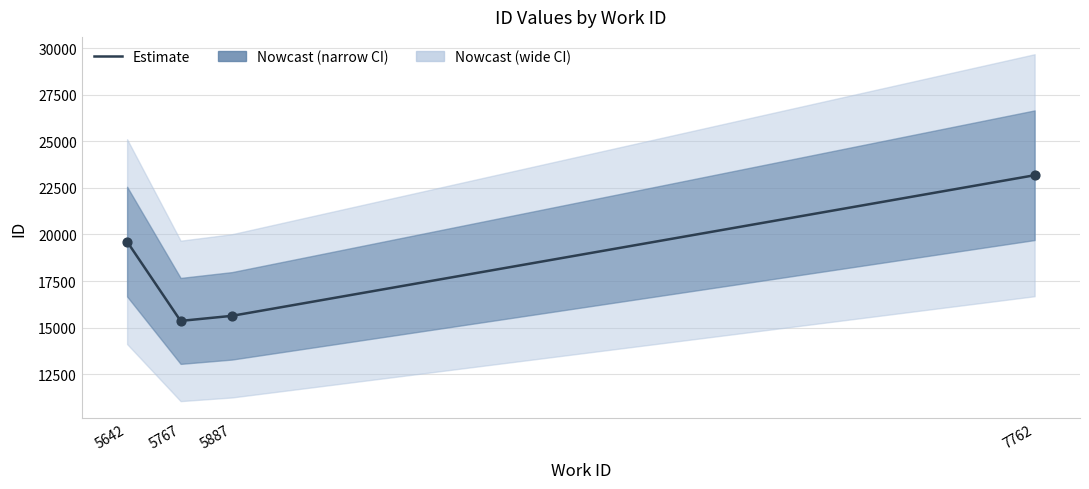

What is the change in value from 5767 to 7762?

+7813